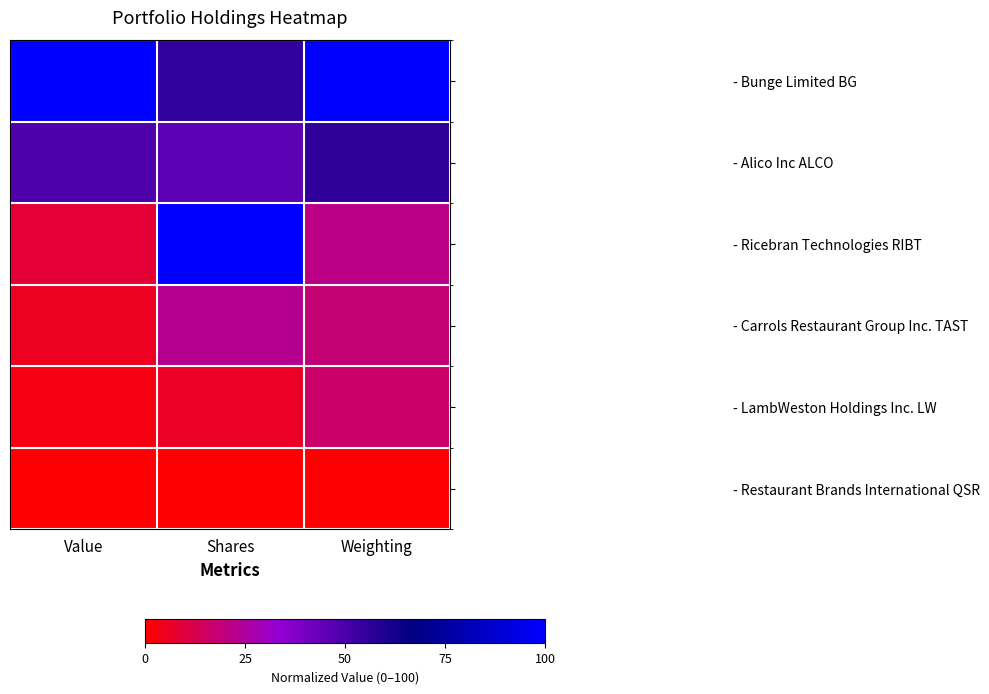

Which category has the lowest value across all series?

Value